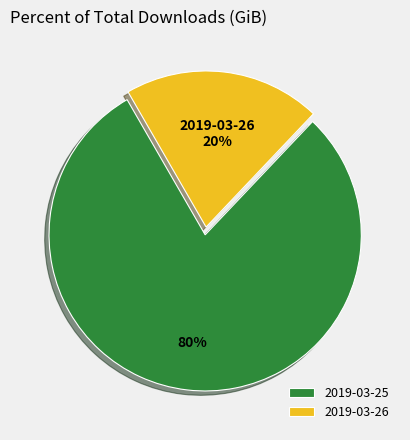

To the nearest percent, what is the combined percentage of 2019-03-25 and 2019-03-26?

100%